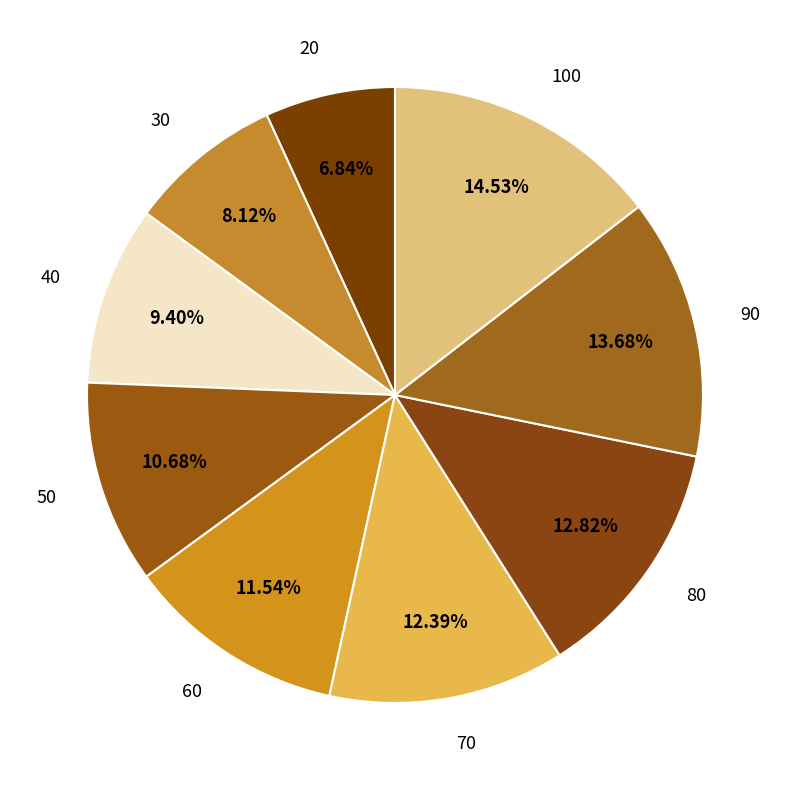

Which has a higher value, 70 or 60?

70